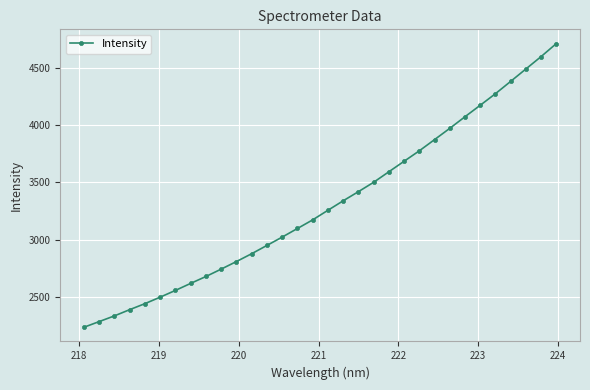

What is the maximum value shown in the chart?

4708.8